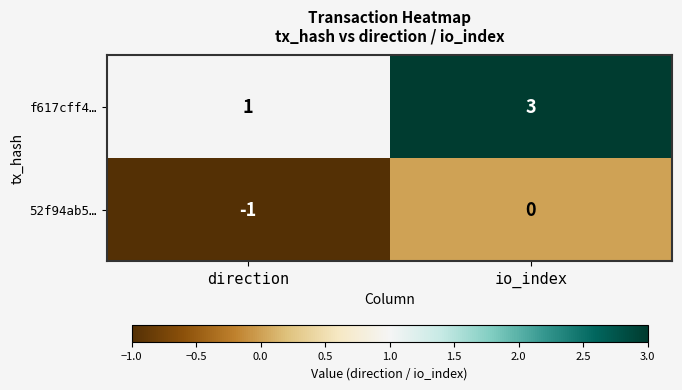

List the series in order of their peak value, highest first.

f617cff4…, 52f94ab5…